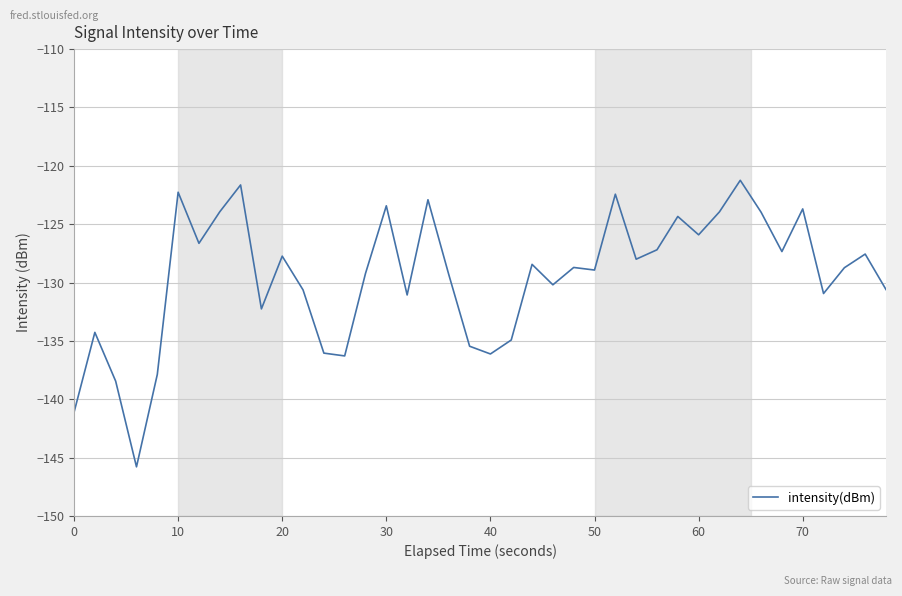

What is the maximum value shown in the chart?

-121.2